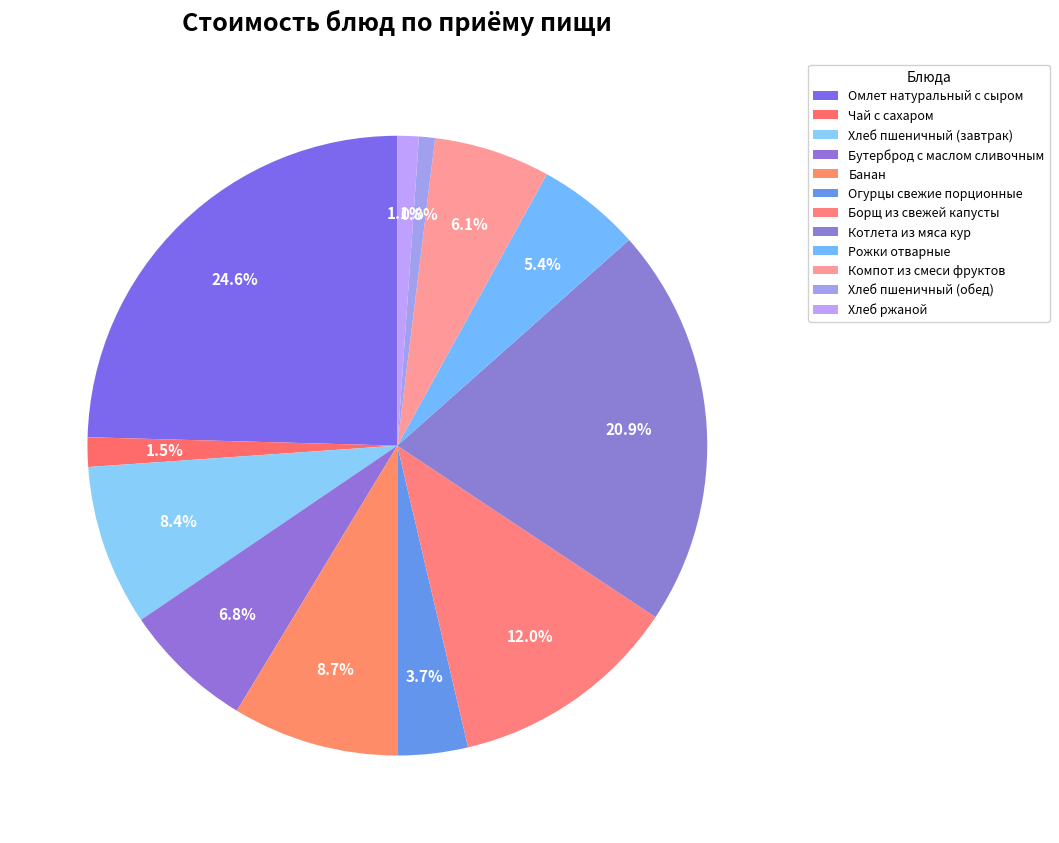

Count the number of slices in the pie.

12